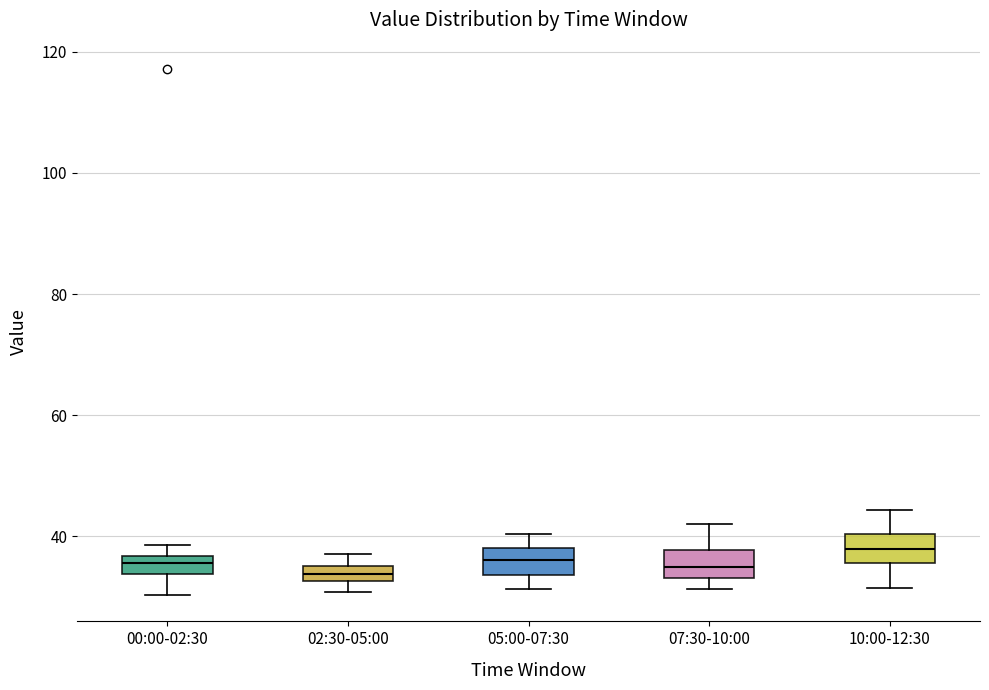

Where is the lower edge of the box for 07:30-10:00 on the y-axis? The values are not printed on the chart, so give them approximately, as read against the axis.

34